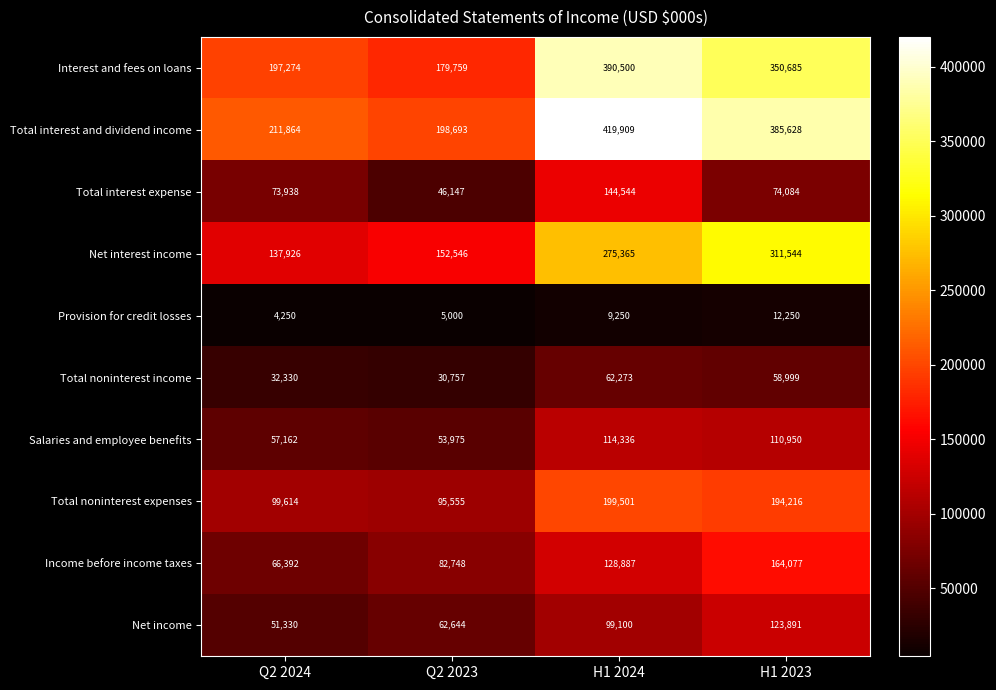

The value of Net interest income at H1 2023 is 311544. True or false?

True